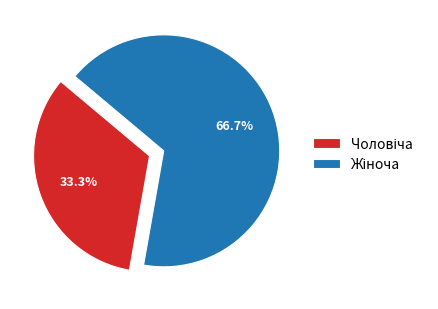

Is there any slice that represents more than half of the pie?

Yes